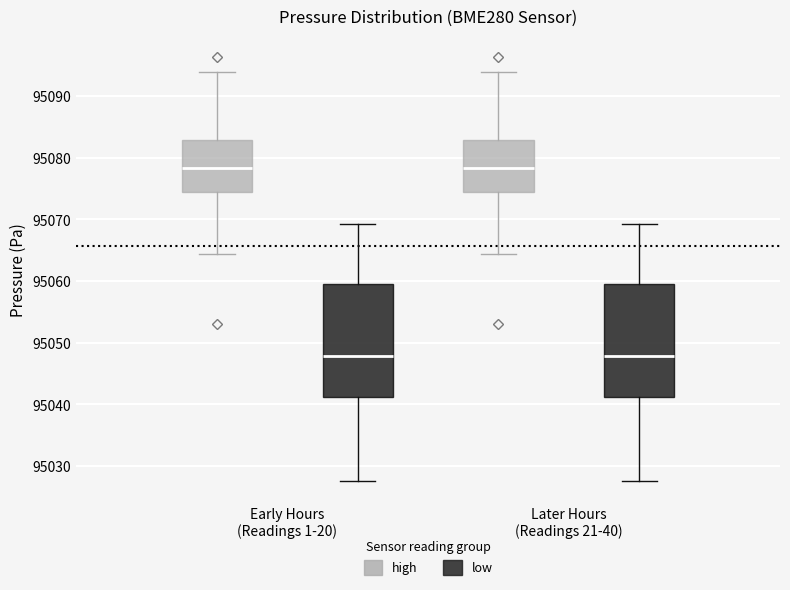

Where does the median line of the box for Early Hours (Readings 1-20) (low) sit on the y-axis? The values are not printed on the chart, so give them approximately, as read against the axis.

95048